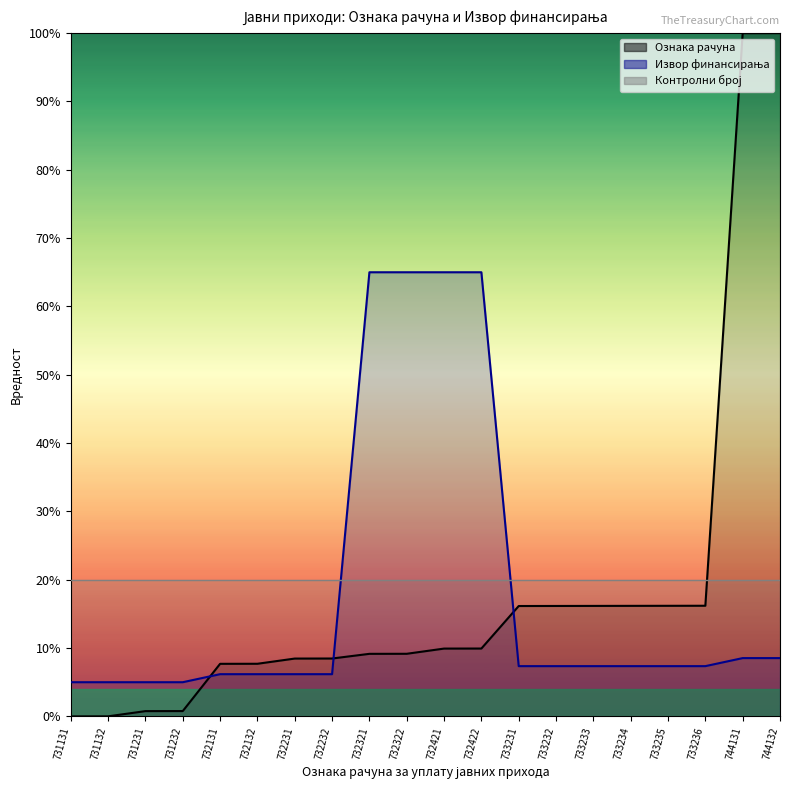

At which category is the sum across all series the highest?

744132